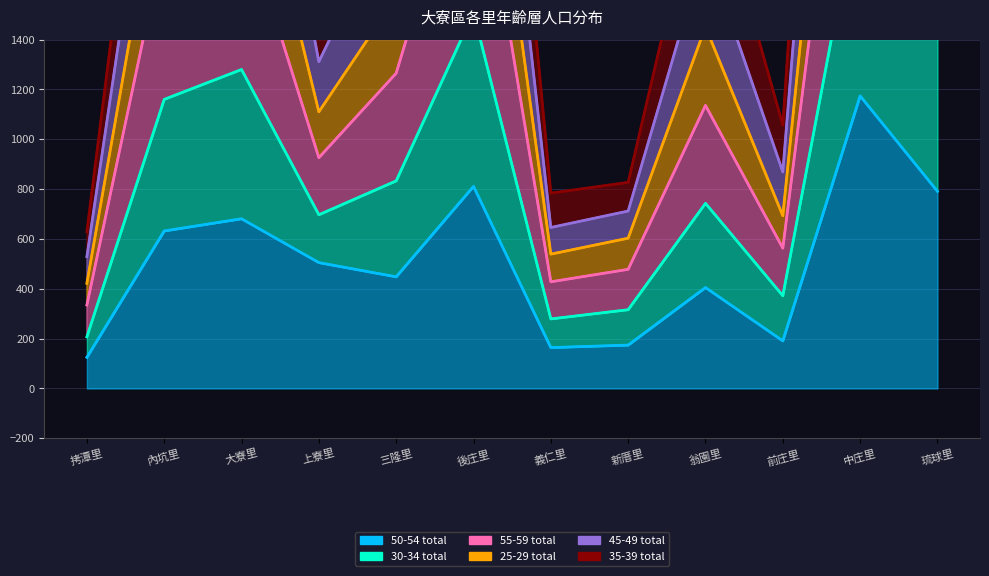

In 45-49 total, how many points are lower than both neighbors (excluding endpoints)?

3